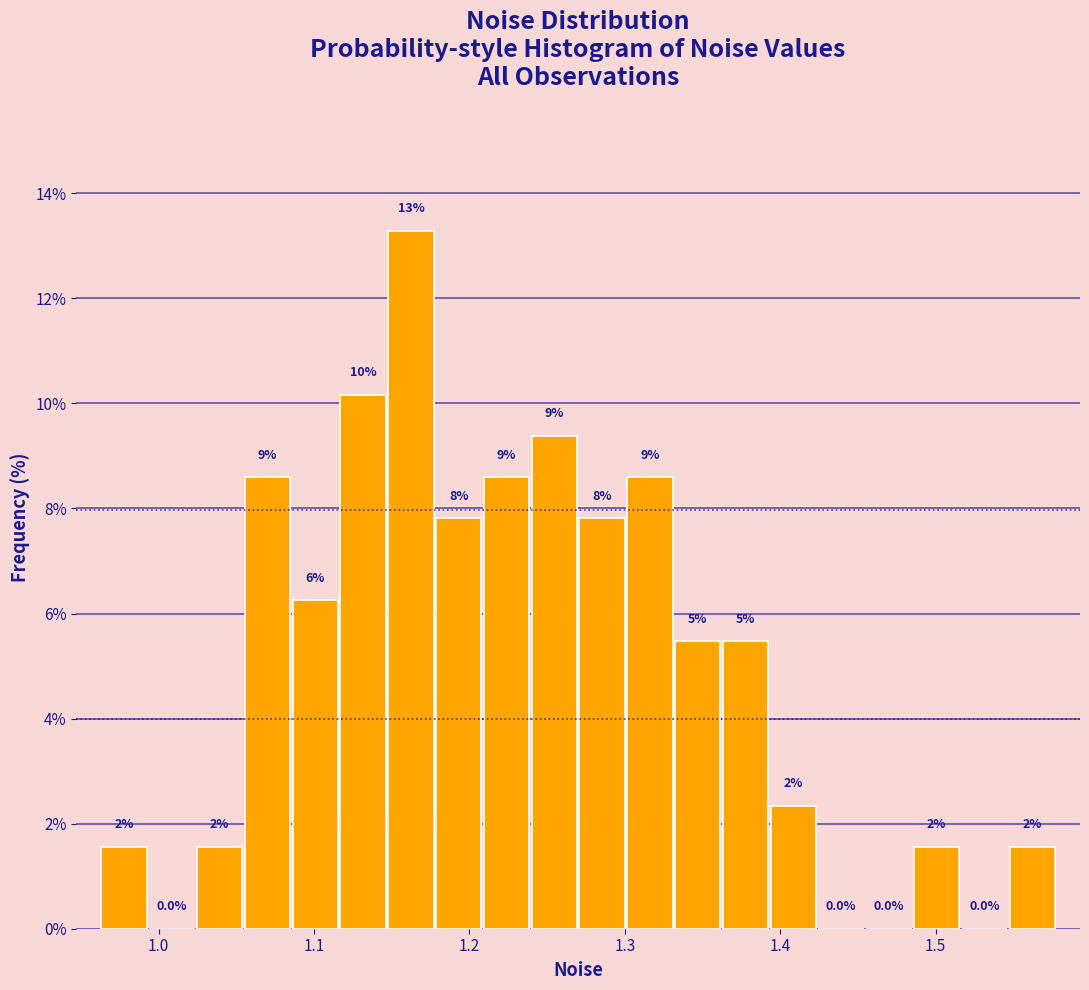

Read against the x-axis, roughly where is the centre of the tallest bar?

1.16